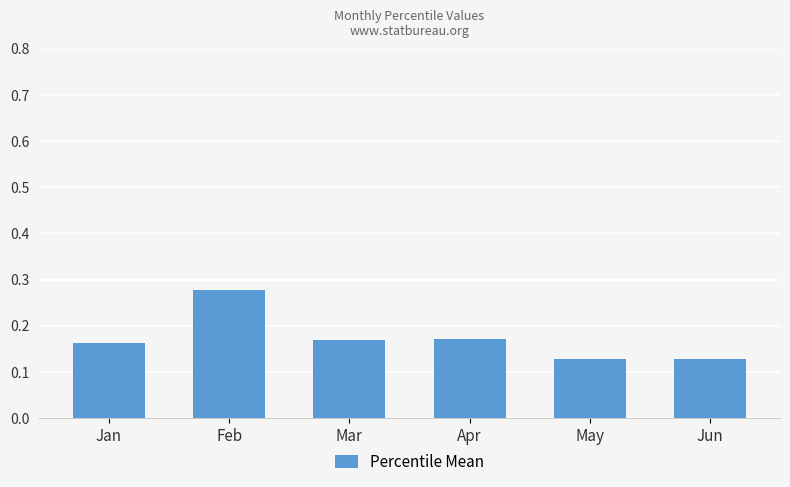

What is the change in value from Feb to May?

-0.2